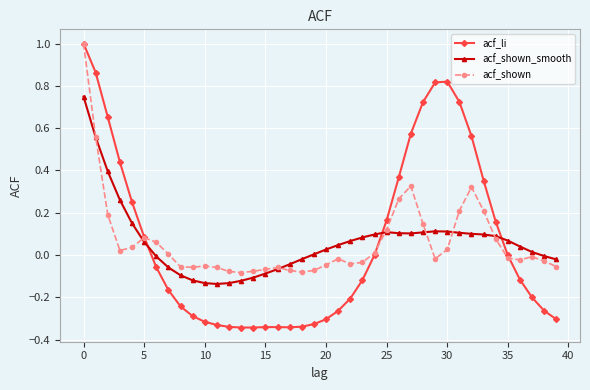

After their last crossing, which series has the higher values: acf_shown_smooth or acf_li?

acf_shown_smooth